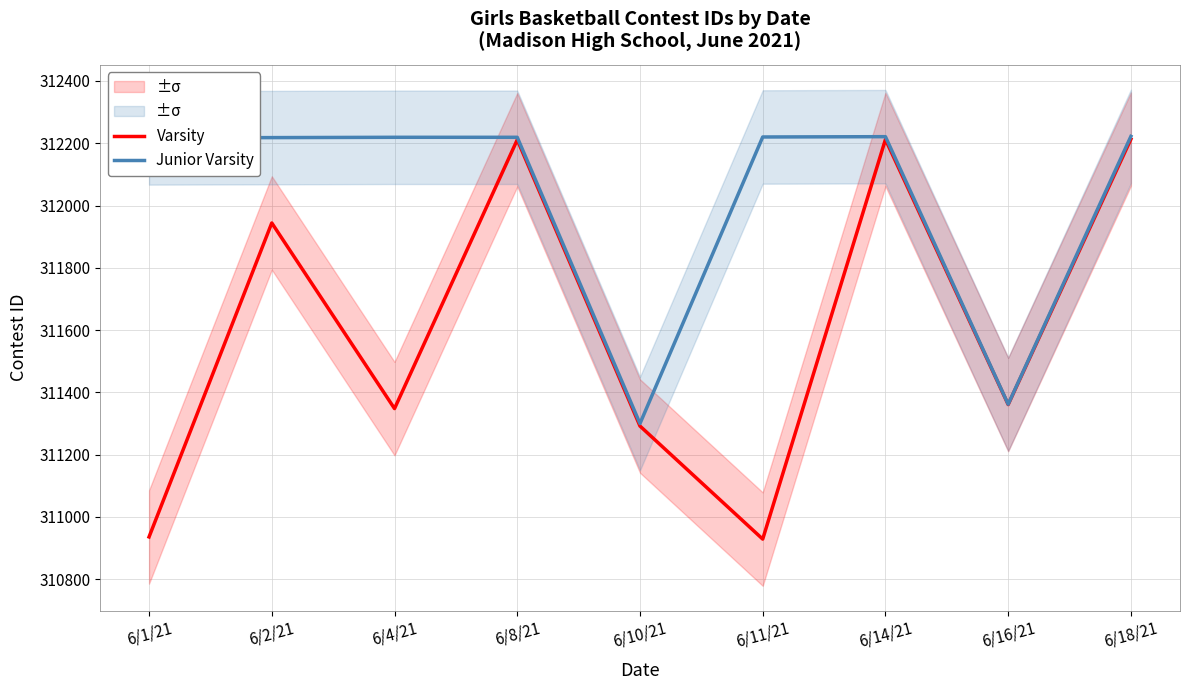

How many data points in Junior Varsity are above 312219?

3